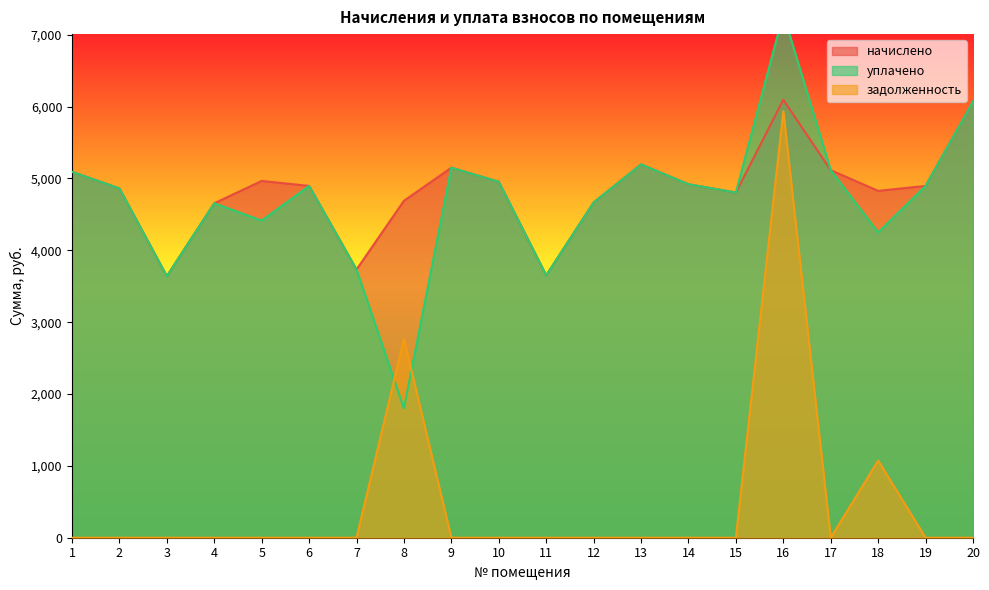

Where do задолженность and уплачено first cross each other?

7 and 8